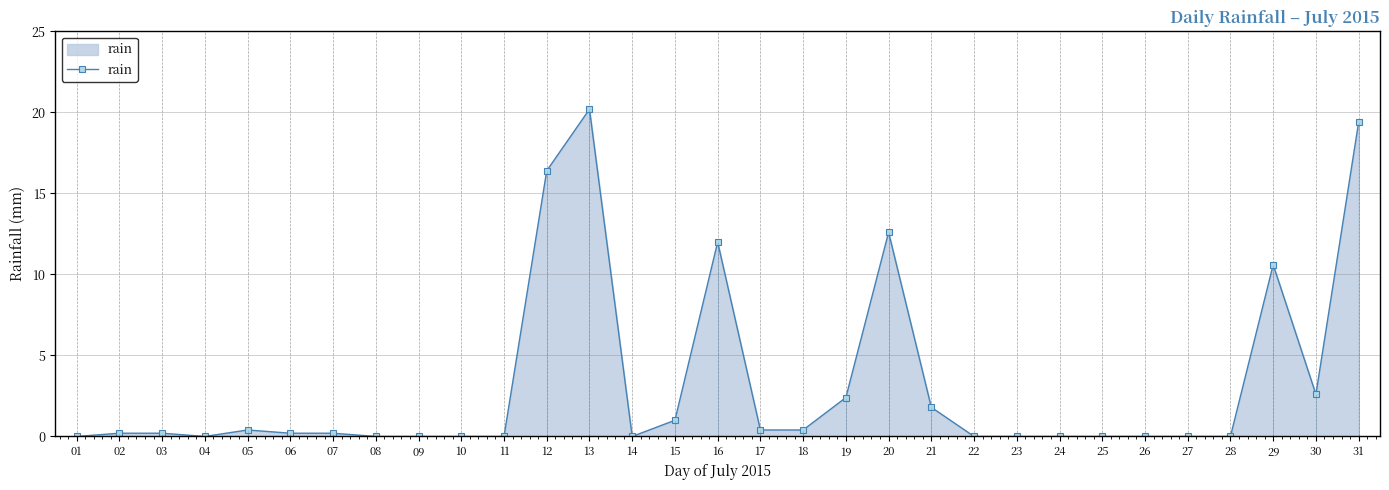

What is the change in value from 03 to 14?

-0.2